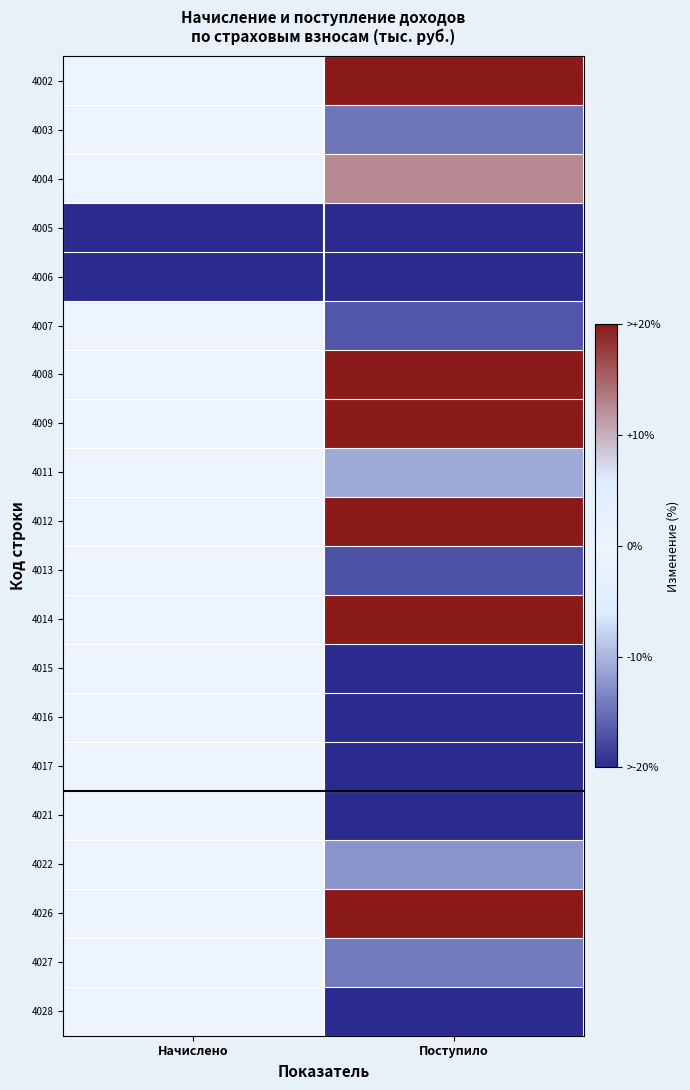

Which has a higher value, Начислено or Поступило?

Поступило